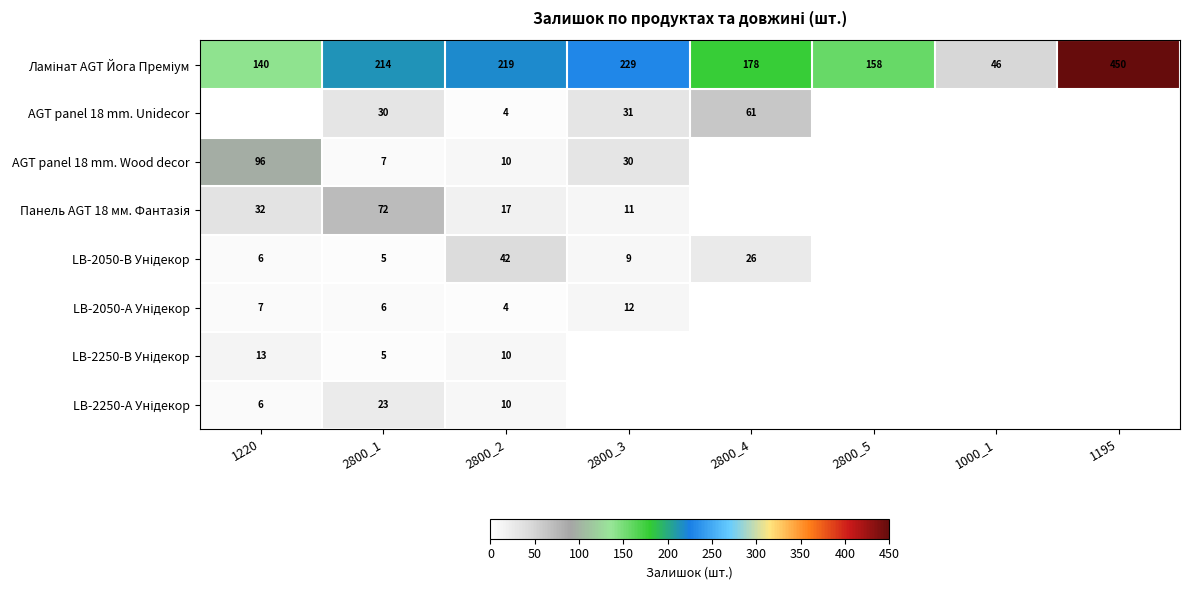

The AGT panel 18 mm. Unidecor series shows 80 at 2800_4. True or false?

False